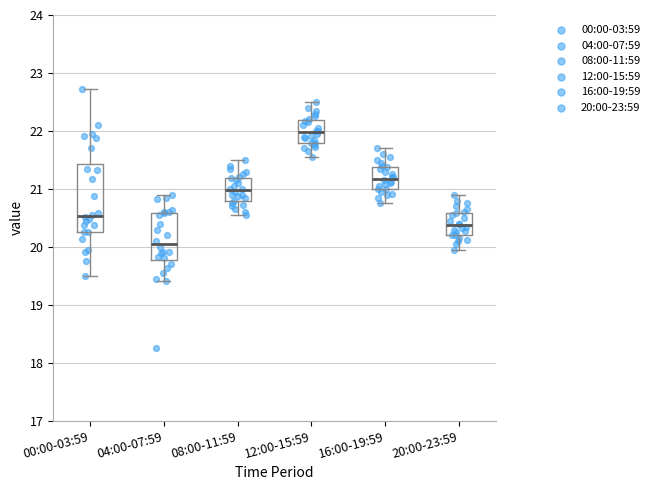

Reading left to right, transcribe this box plot: for each box, give where its median line is, the range the box spans, and where its two whiskers end, as read against the y-axis. The values are not printed on the chart, so give them approximately, as read against the axis.

00:00-03:59: median 20.5, box 20.3 to 21.4, whiskers 19.5 to 22.7
04:00-07:59: median 20.1, box 19.8 to 20.6, whiskers 19.4 to 20.9
08:00-11:59: median 21.0, box 20.8 to 21.2, whiskers 20.6 to 21.5
12:00-15:59: median 22.0, box 21.8 to 22.2, whiskers 21.6 to 22.5
16:00-19:59: median 21.2, box 21.0 to 21.4, whiskers 20.8 to 21.7
20:00-23:59: median 20.4, box 20.2 to 20.6, whiskers 20.0 to 20.9